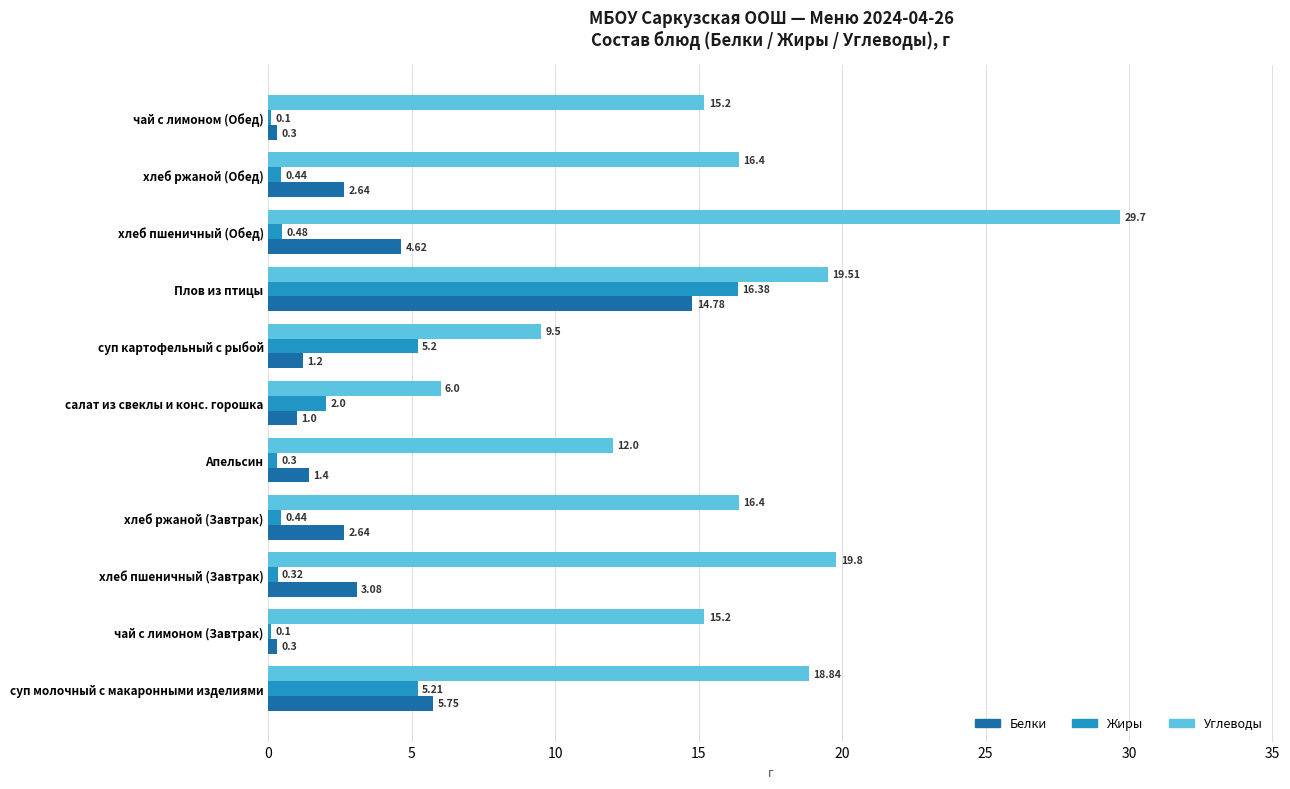

Which series has the largest total across all categories?

Углеводы